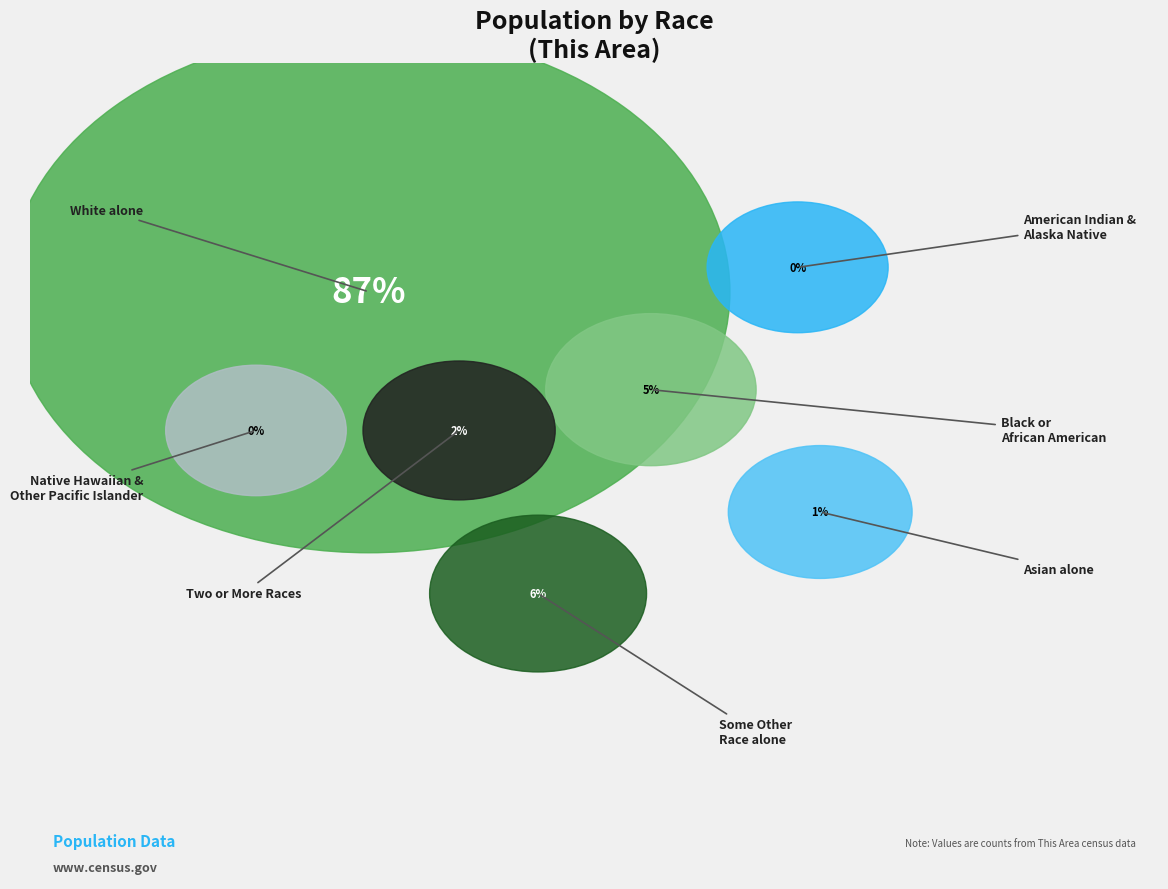

Is there any slice that represents more than half of the pie?

Yes